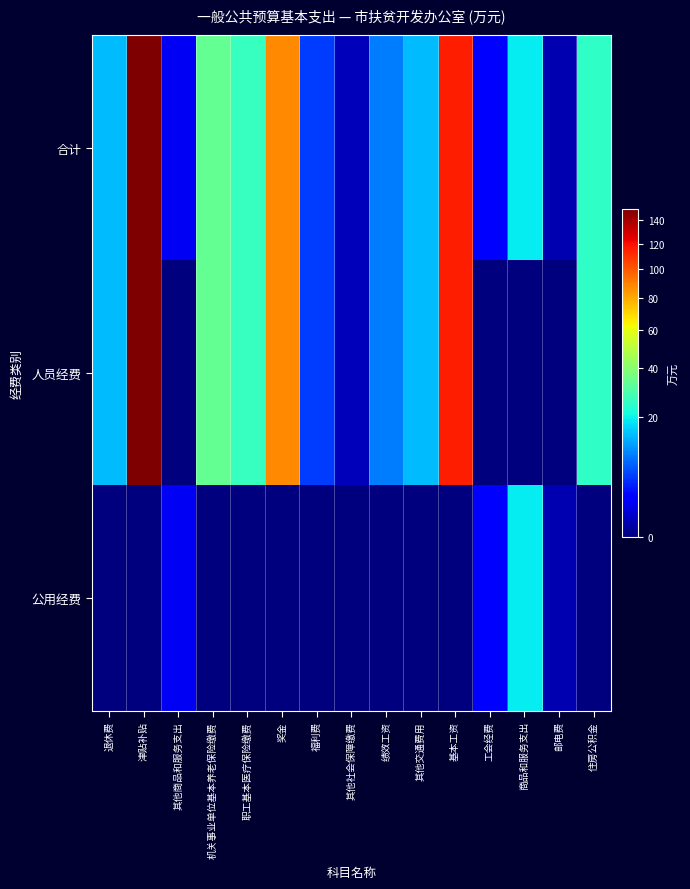

Reading right to left, what are all the values shown in this chart?

合计: 住房公积金=24.9	邮电费=0.3	商品和服务支出=19.2	工会经费=2.4	基本工资=115.3	其他交通费用=14.5	绩效工资=9.1	其他社会保障缴费=0.4	福利费=5.1	奖金=87.3	职工基本医疗保险缴费=25.9	机关事业单位基本养老保险缴费=33.2	其他商品和服务支出=1.6	津贴补贴=150.3	退休费=14.4
人员经费: 住房公积金=24.9	邮电费=0.0	商品和服务支出=0.0	工会经费=0.0	基本工资=115.3	其他交通费用=14.5	绩效工资=9.1	其他社会保障缴费=0.4	福利费=5.1	奖金=87.3	职工基本医疗保险缴费=25.9	机关事业单位基本养老保险缴费=33.2	其他商品和服务支出=0.0	津贴补贴=150.3	退休费=14.4
公用经费: 住房公积金=0.0	邮电费=0.3	商品和服务支出=19.2	工会经费=2.4	基本工资=0.0	其他交通费用=0.0	绩效工资=0.0	其他社会保障缴费=0.0	福利费=0.0	奖金=0.0	职工基本医疗保险缴费=0.0	机关事业单位基本养老保险缴费=0.0	其他商品和服务支出=1.6	津贴补贴=0.0	退休费=0.0